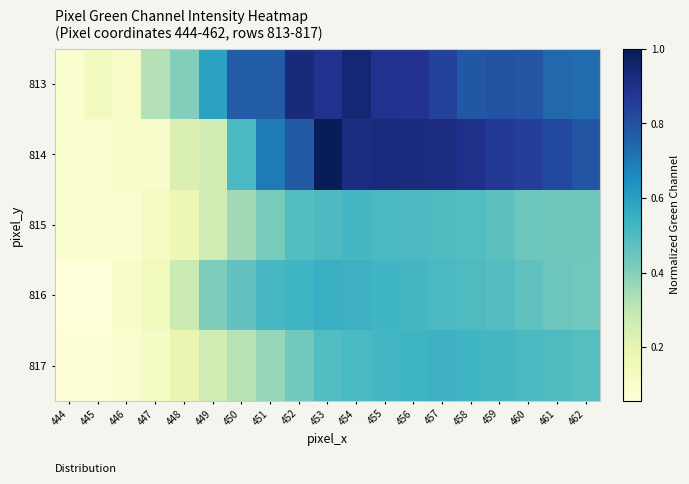

Reading left to right, list all the values displayed in this chart.

813: 444=0.1	445=0.1	446=0.1	447=0.3	448=0.4	449=0.6	450=0.8	451=0.8	452=0.9	453=0.9	454=0.9	455=0.9	456=0.9	457=0.8	458=0.8	459=0.8	460=0.8	461=0.7	462=0.7
814: 444=0.1	445=0.1	446=0.1	447=0.1	448=0.2	449=0.3	450=0.5	451=0.7	452=0.8	453=1.0	454=0.9	455=0.9	456=0.9	457=0.9	458=0.9	459=0.9	460=0.9	461=0.8	462=0.8
815: 444=0.1	445=0.1	446=0.1	447=0.1	448=0.2	449=0.3	450=0.4	451=0.4	452=0.5	453=0.5	454=0.5	455=0.5	456=0.5	457=0.5	458=0.5	459=0.5	460=0.4	461=0.4	462=0.4
816: 444=0.1	445=0.1	446=0.1	447=0.1	448=0.3	449=0.4	450=0.5	451=0.5	452=0.5	453=0.5	454=0.5	455=0.5	456=0.5	457=0.5	458=0.5	459=0.5	460=0.5	461=0.4	462=0.4
817: 444=0.1	445=0.1	446=0.1	447=0.1	448=0.2	449=0.3	450=0.3	451=0.4	452=0.4	453=0.5	454=0.5	455=0.5	456=0.5	457=0.5	458=0.5	459=0.5	460=0.5	461=0.5	462=0.5